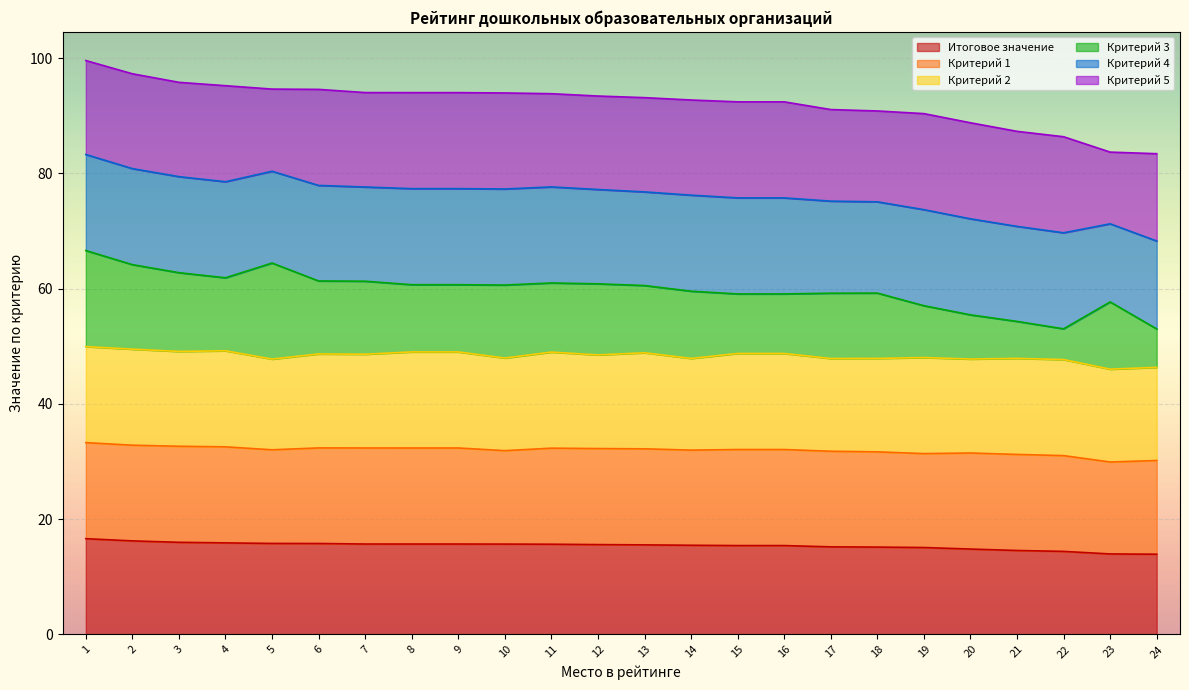

What is the total value across all series at 3?

95.8